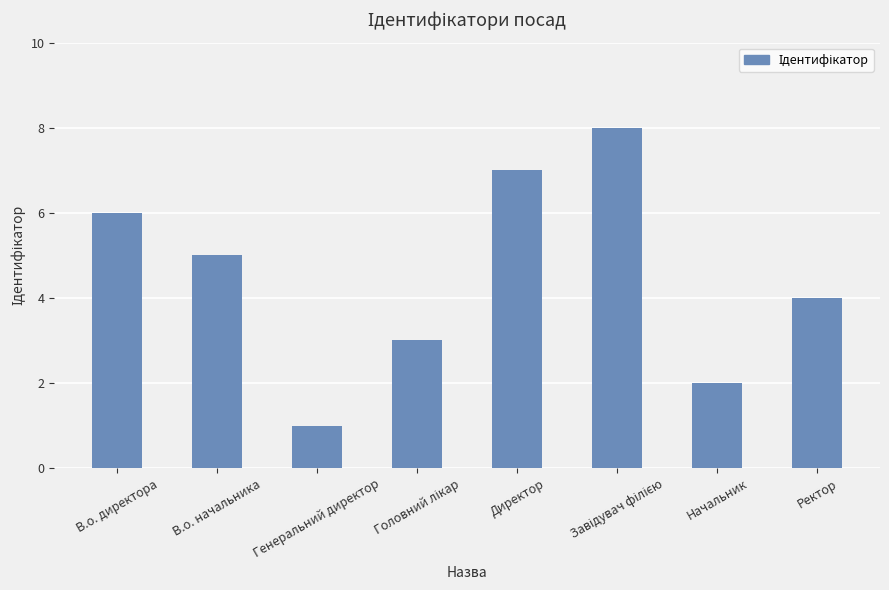

What is the sum of the values at Ректор and Директор?

11